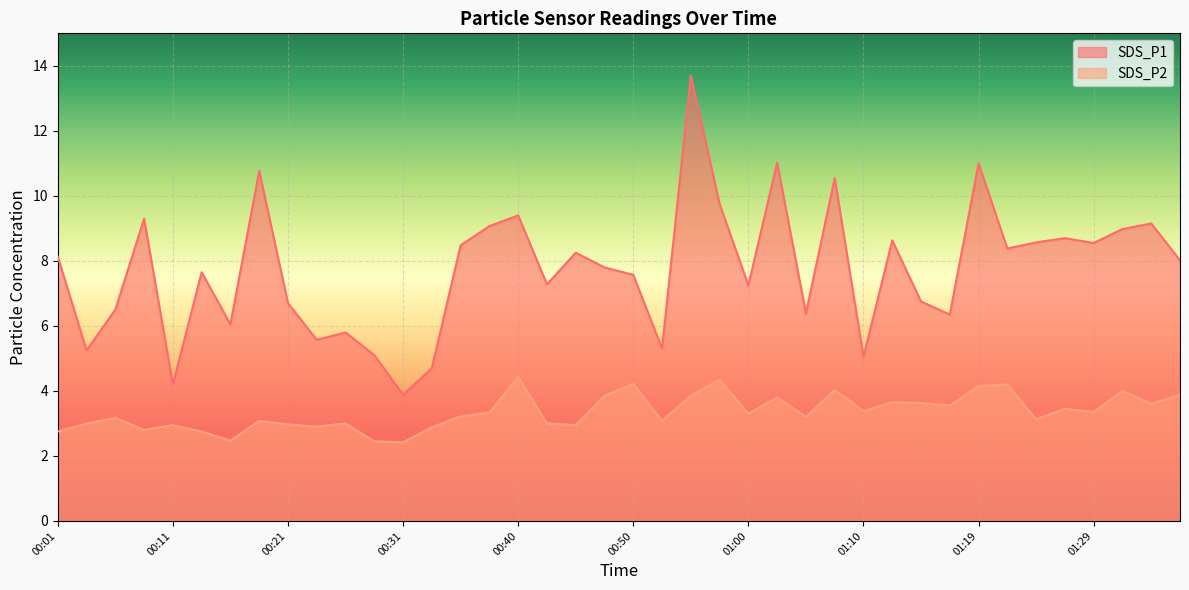

What is the difference between the highest and lowest values at 00:16?

3.6